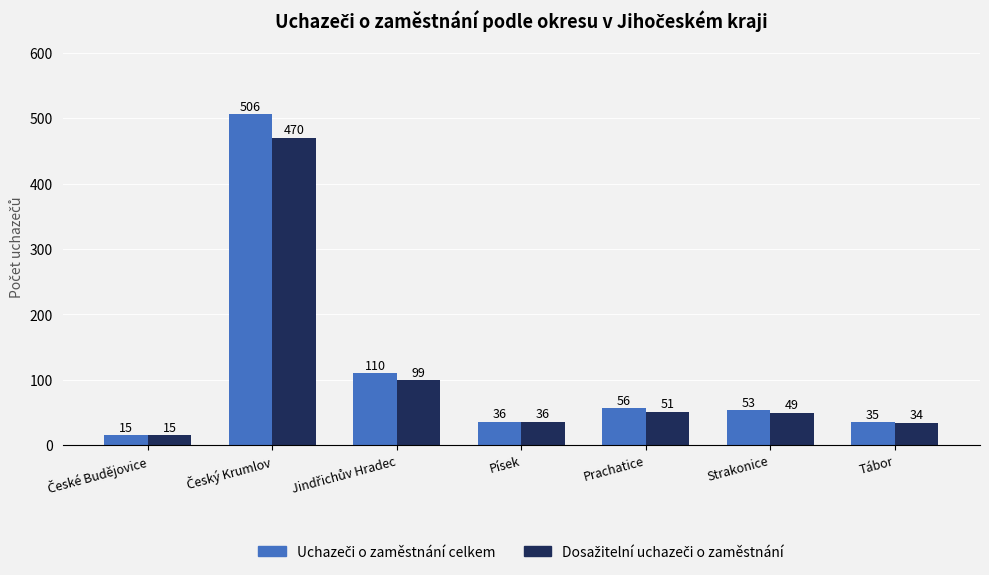

What is the difference between the highest and lowest values at Strakonice?

4